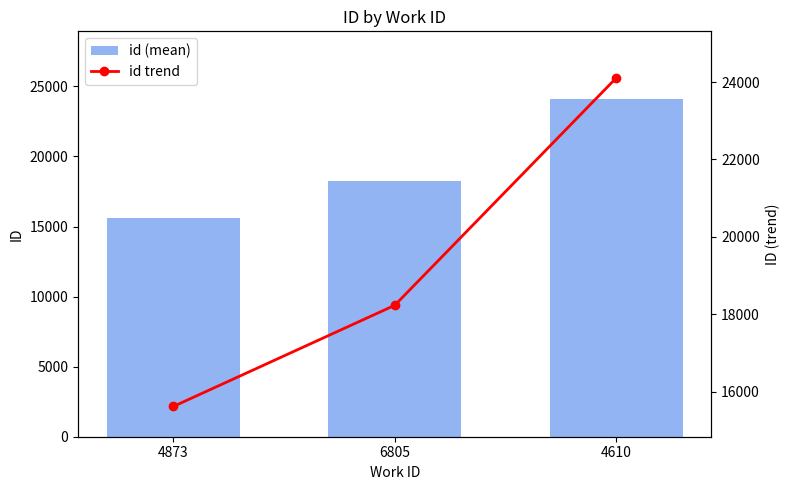

Which category has the lowest value across all series?

4873